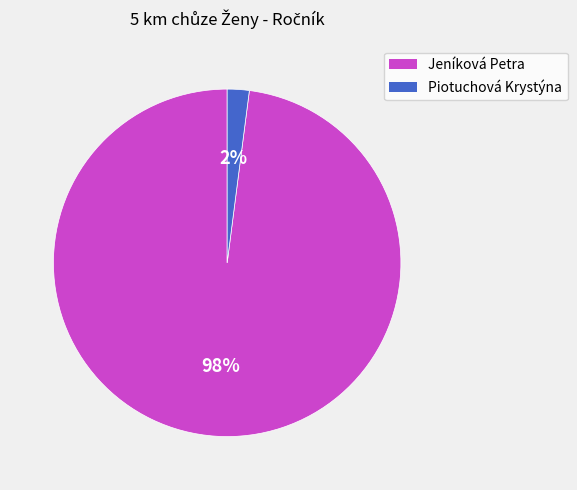

How many segments does this pie chart have?

2